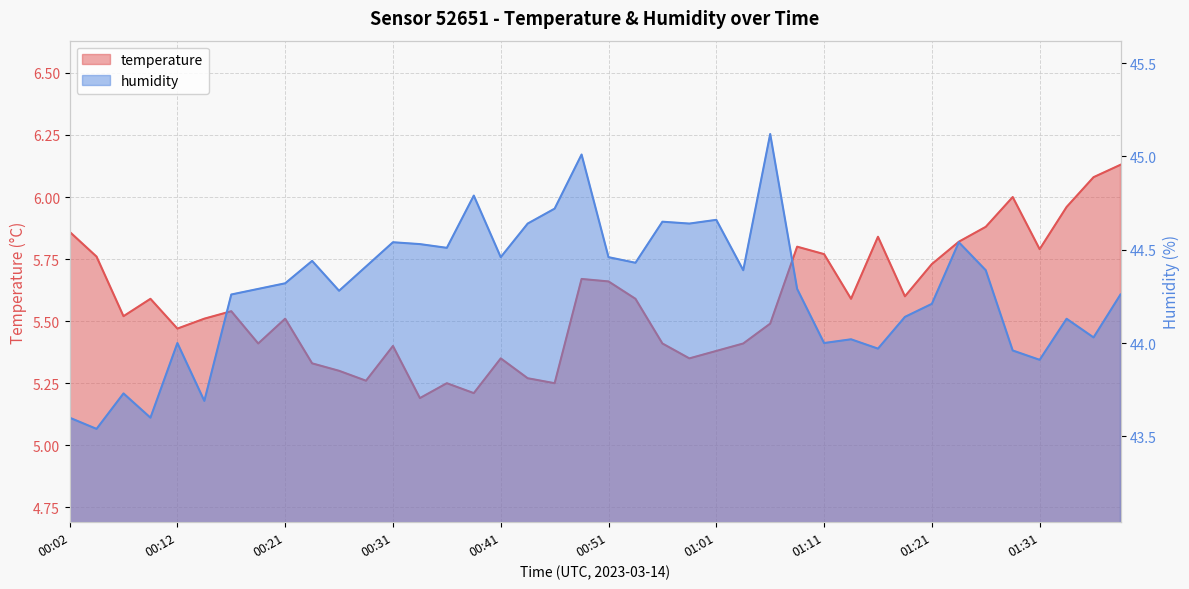

True or false: temperature and humidity intersect in this chart.

False